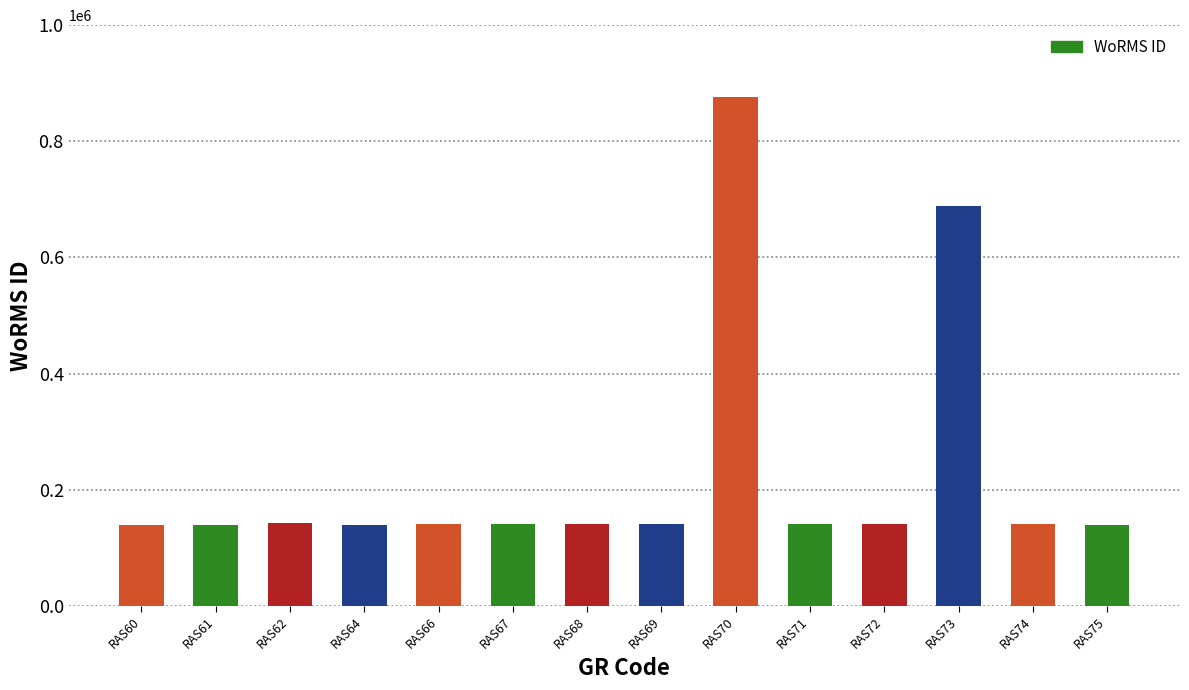

Approximately how many times larger is the value at RAS67 compared to RAS68?

1.0